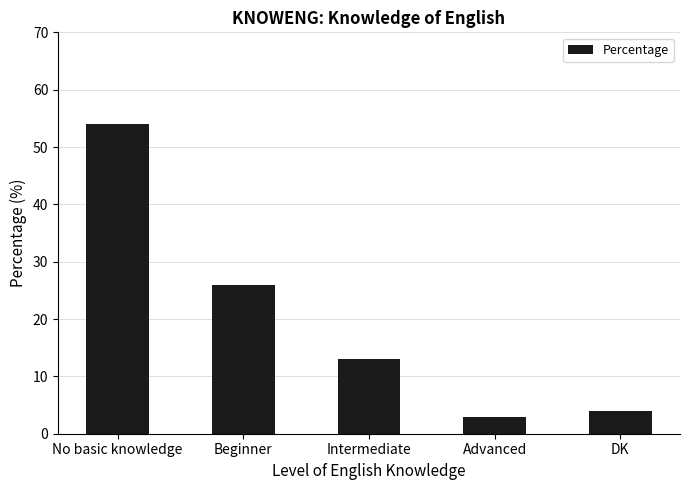

True or false: the data shows 3 at Advanced.

True